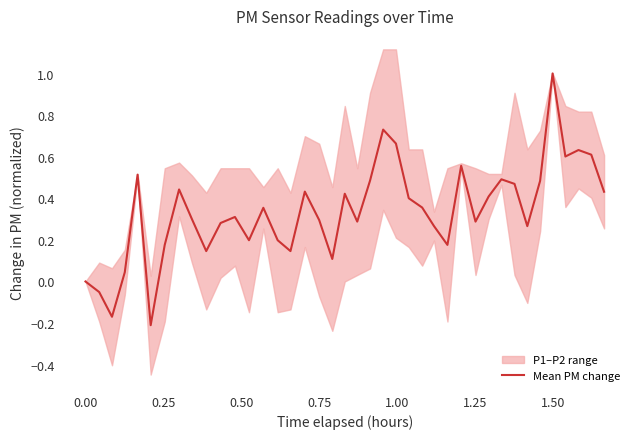

What is the maximum value for Mean PM change?

1.0